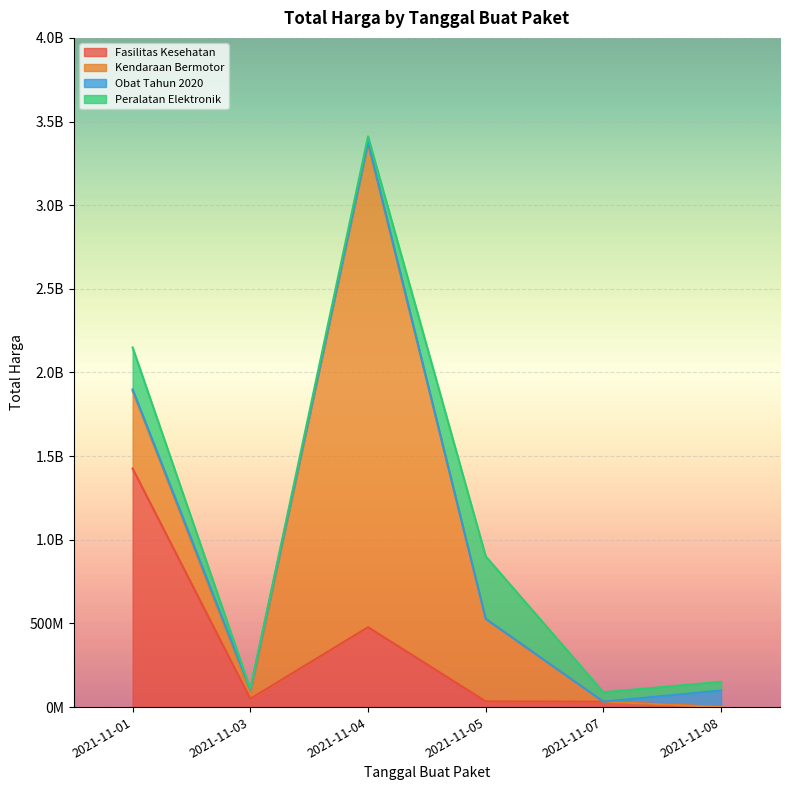

After their last crossing, which series has the higher values: Peralatan Elektronik or Kendaraan Bermotor?

Peralatan Elektronik